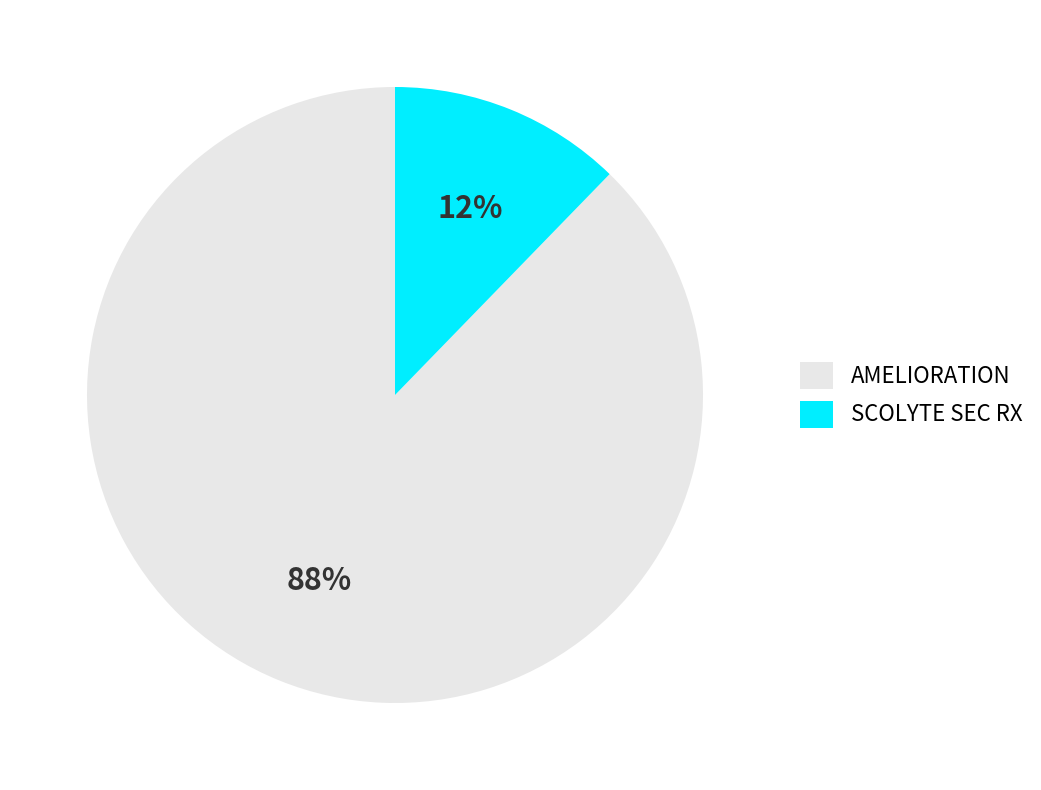

How many slices are in this pie chart?

2